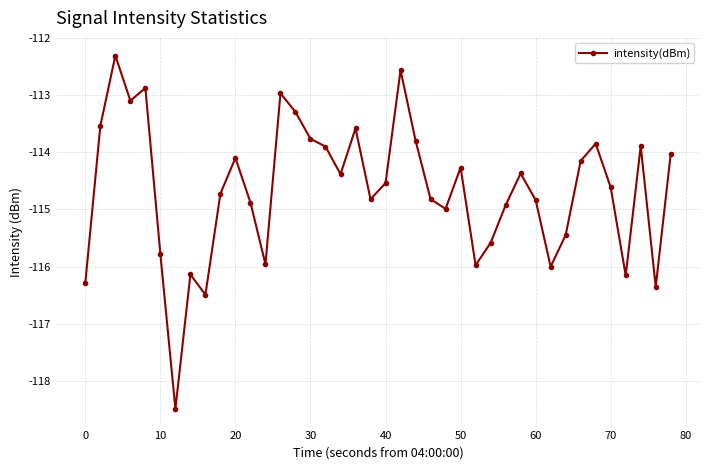

What is the average value?

-114.7